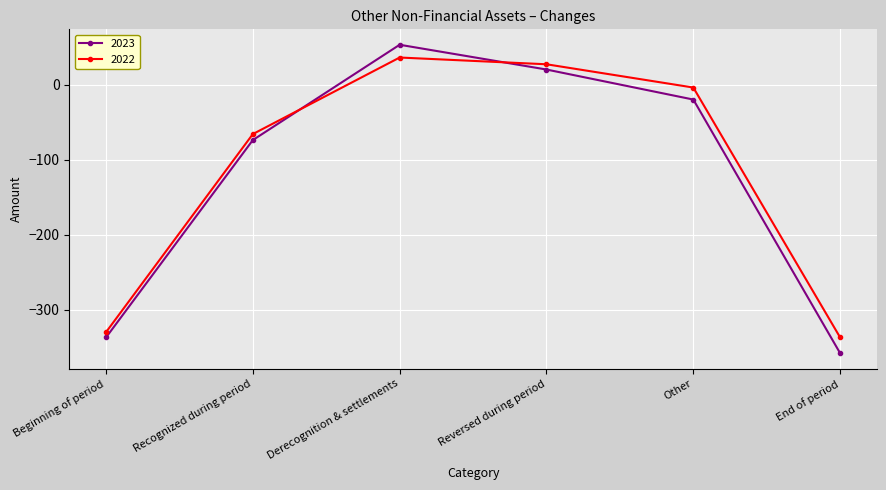

Between which two adjacent categories do 2023 and 2022 first intersect?

Recognized during period and Derecognition & settlements